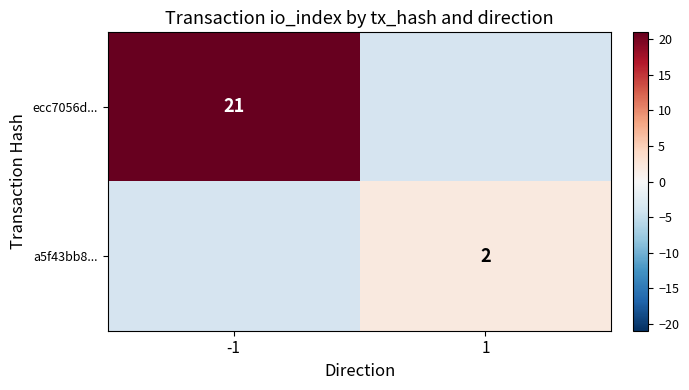

True or false: ecc7056d... has a value of 21 at -1.

True